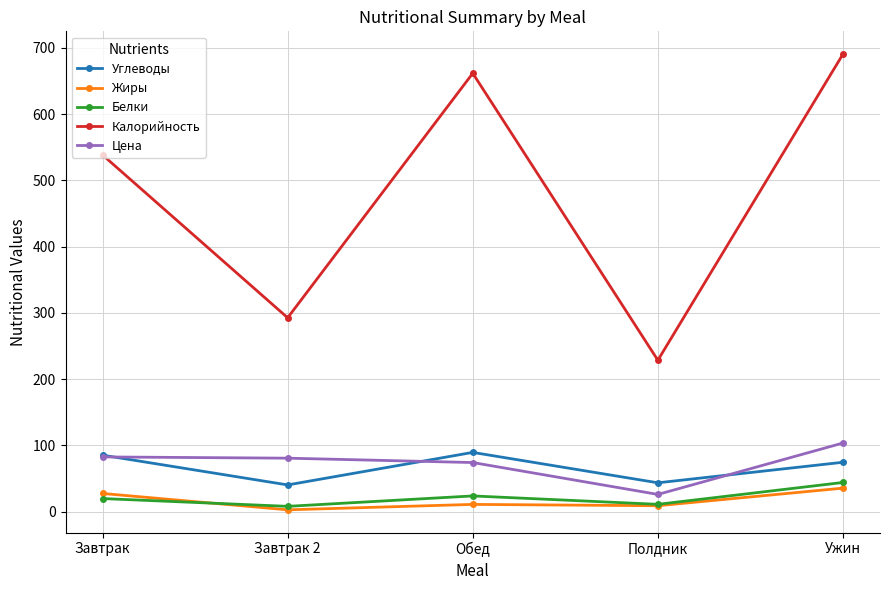

Which series changed the most between Завтрак 2 and Ужин?

Калорийность